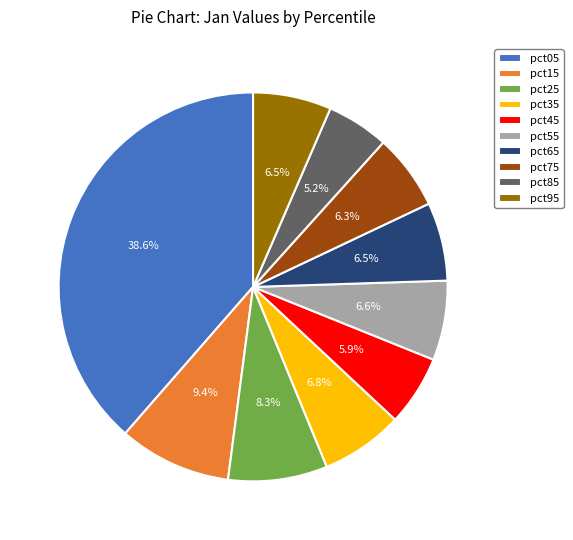

How many segments does this pie chart have?

10